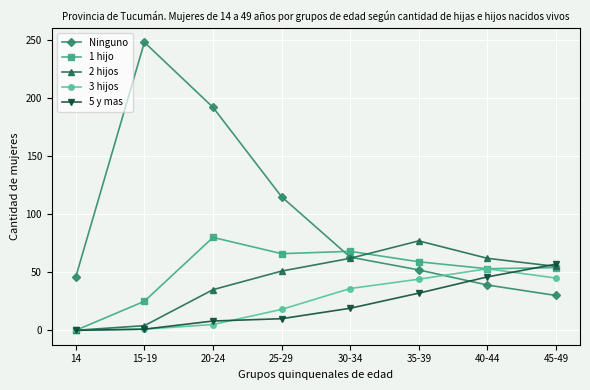

What is the lowest value of the Ninguno series?

30